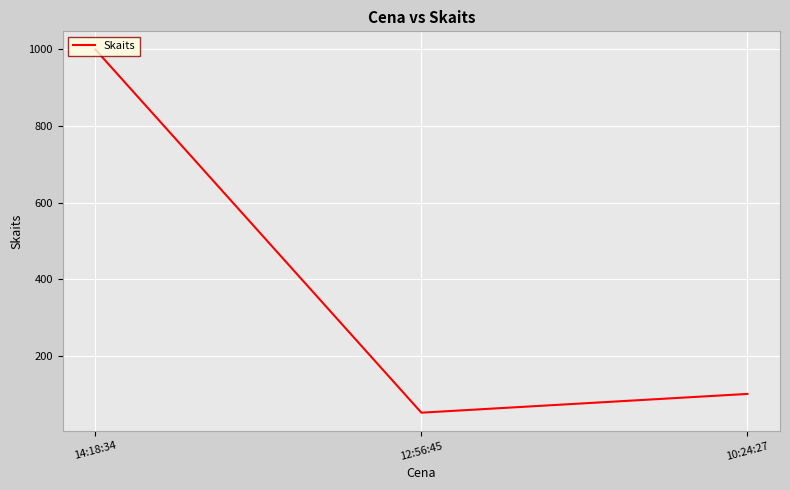

How many series are shown in this chart?

1